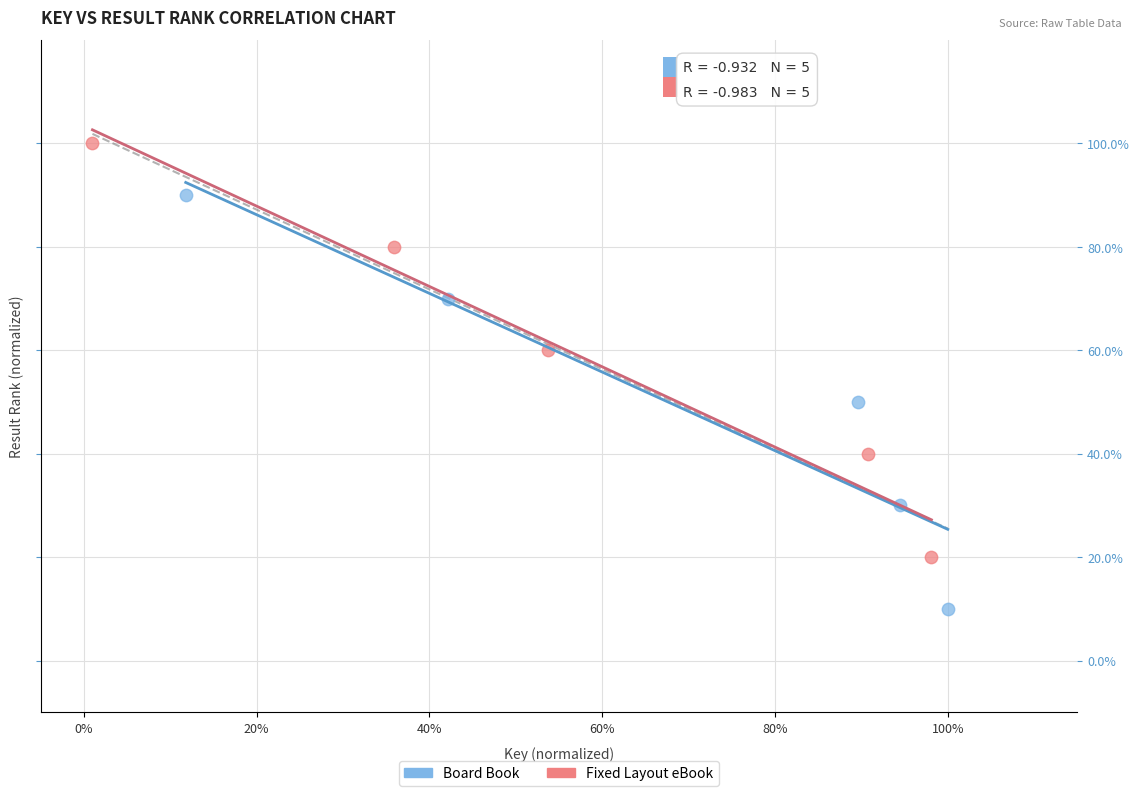

Which series reaches the minimum Y coordinate?

Board Book